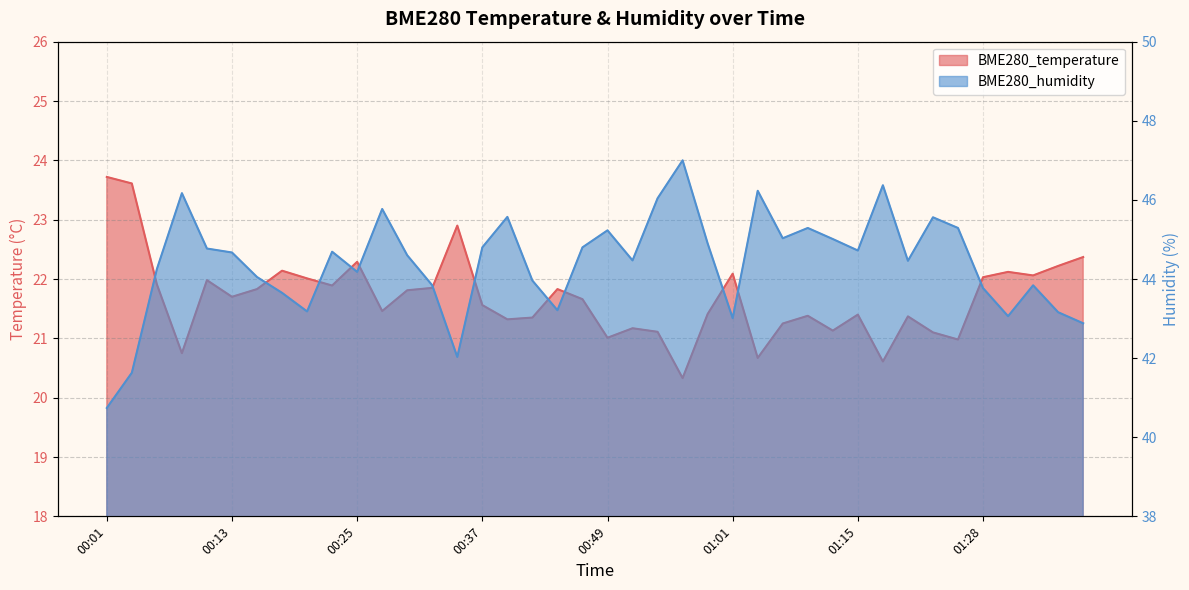

Which category has the lowest value in the BME280_humidity series?

00:01